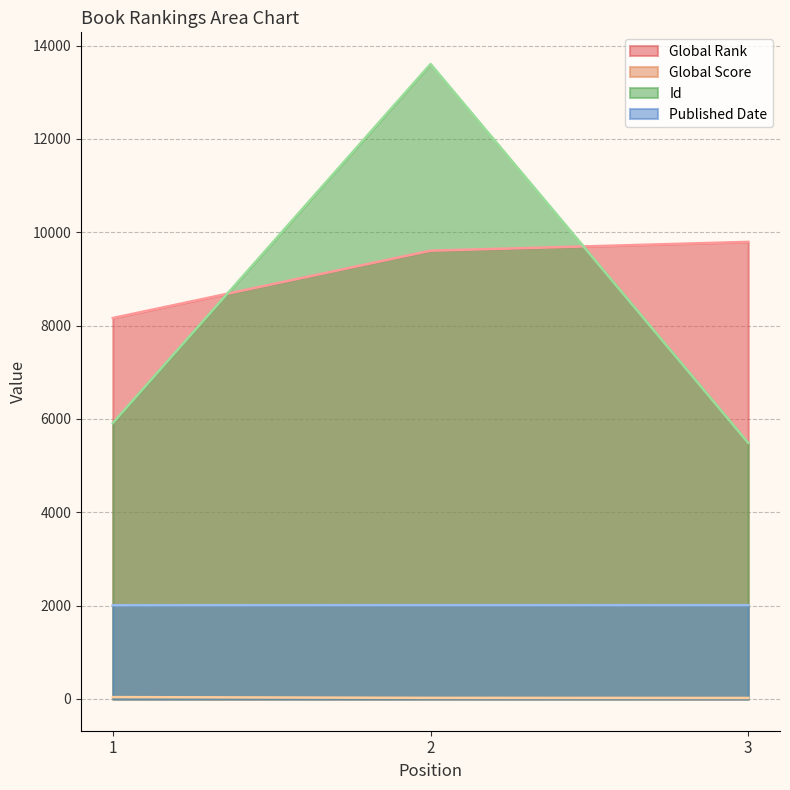

The value of Published Date at 1 is 421. True or false?

False